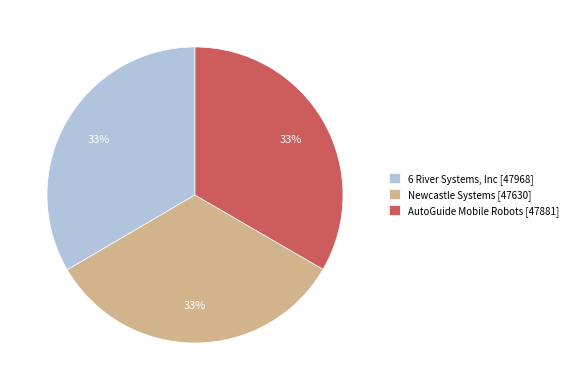

Is the sum of Newcastle Systems [47630] and 6 River Systems, Inc [47968] greater than half?

Yes